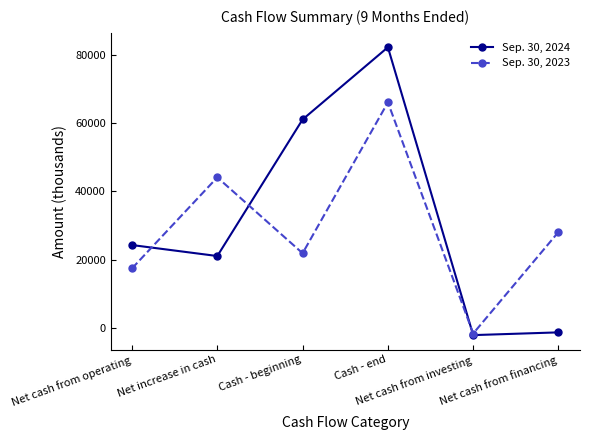

How many interior local peaks does the Sep. 30, 2023 series have?

2